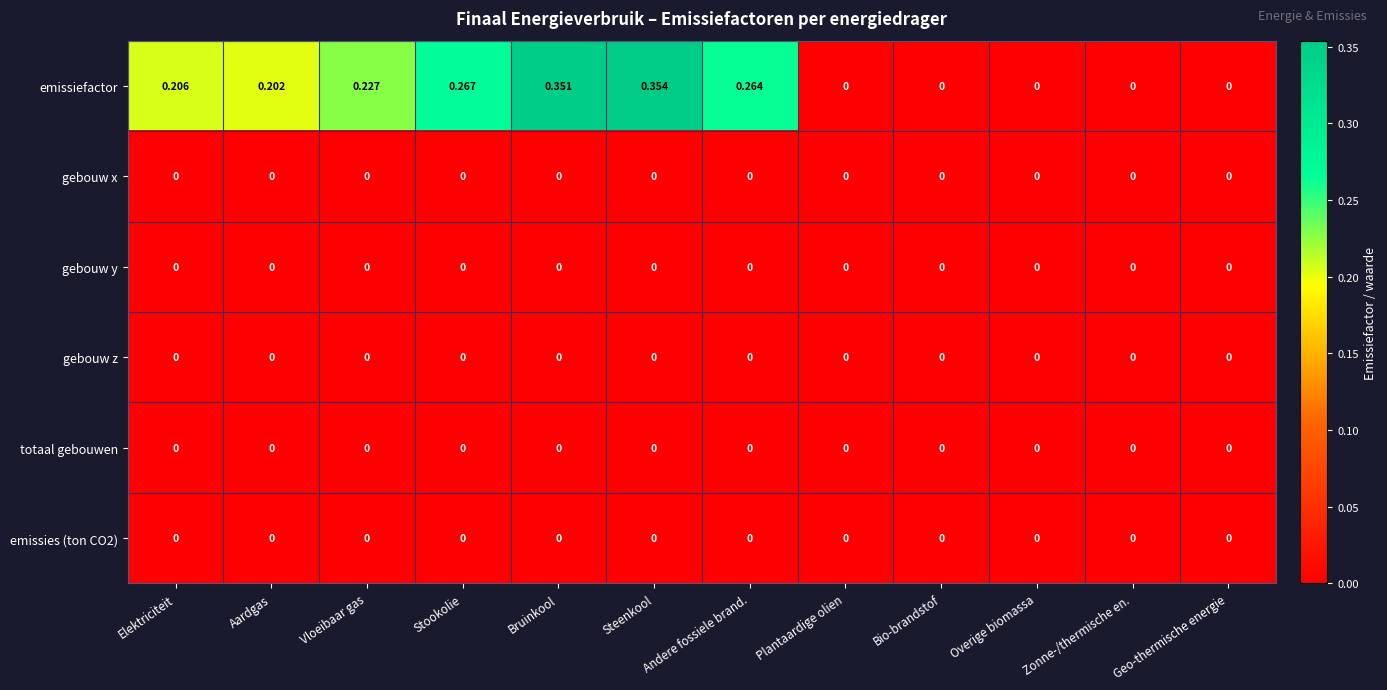

At which category does the chart reach its peak across all series?

Steenkool